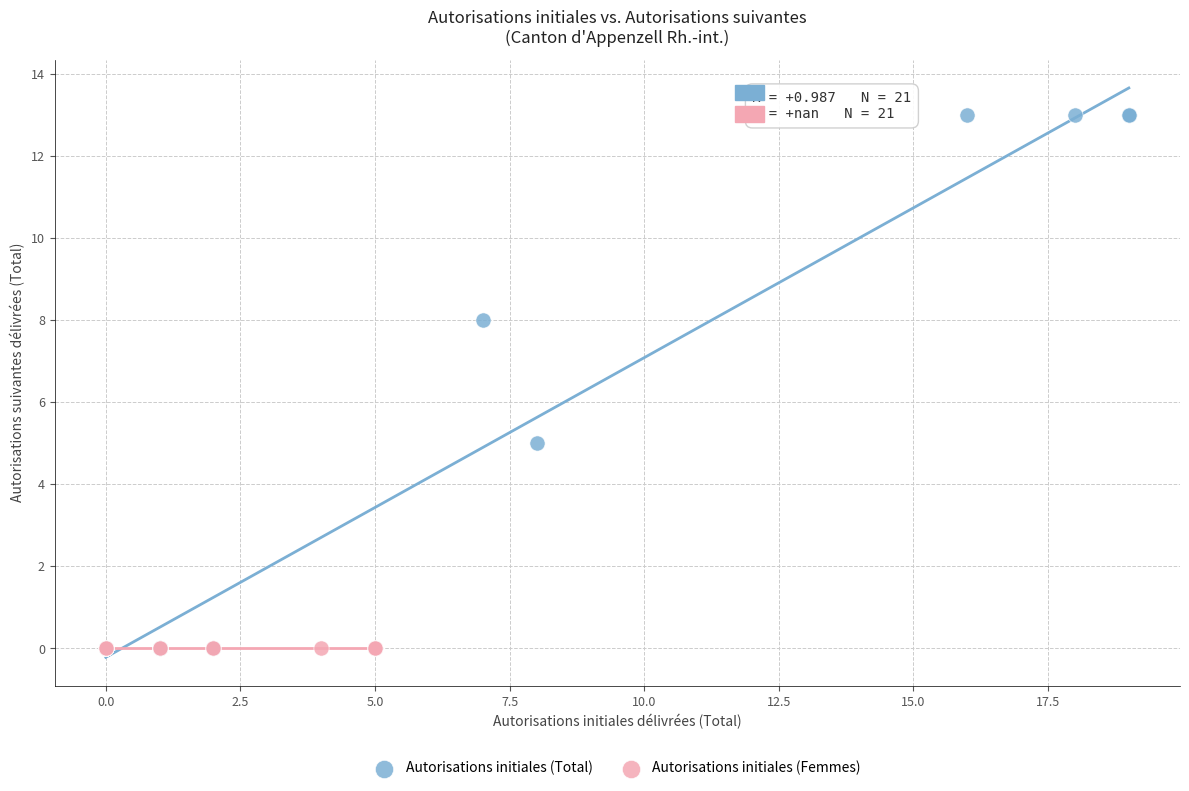

Which series reaches the maximum Y coordinate?

Autorisations initiales (Total)